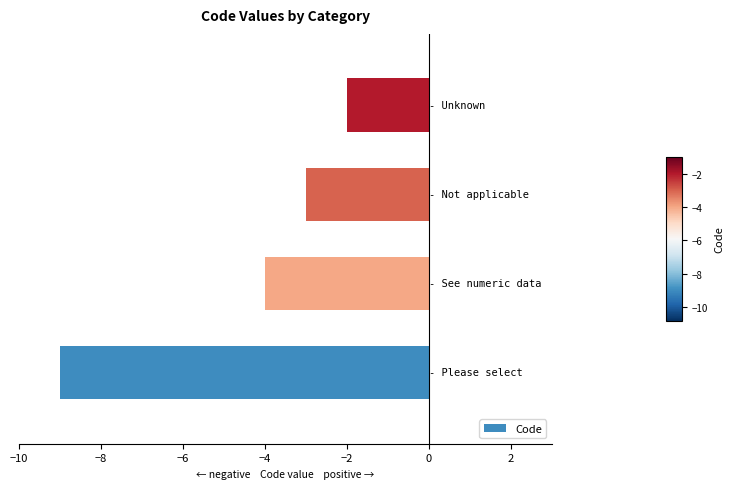

What is the difference between the second highest and second lowest values?

1